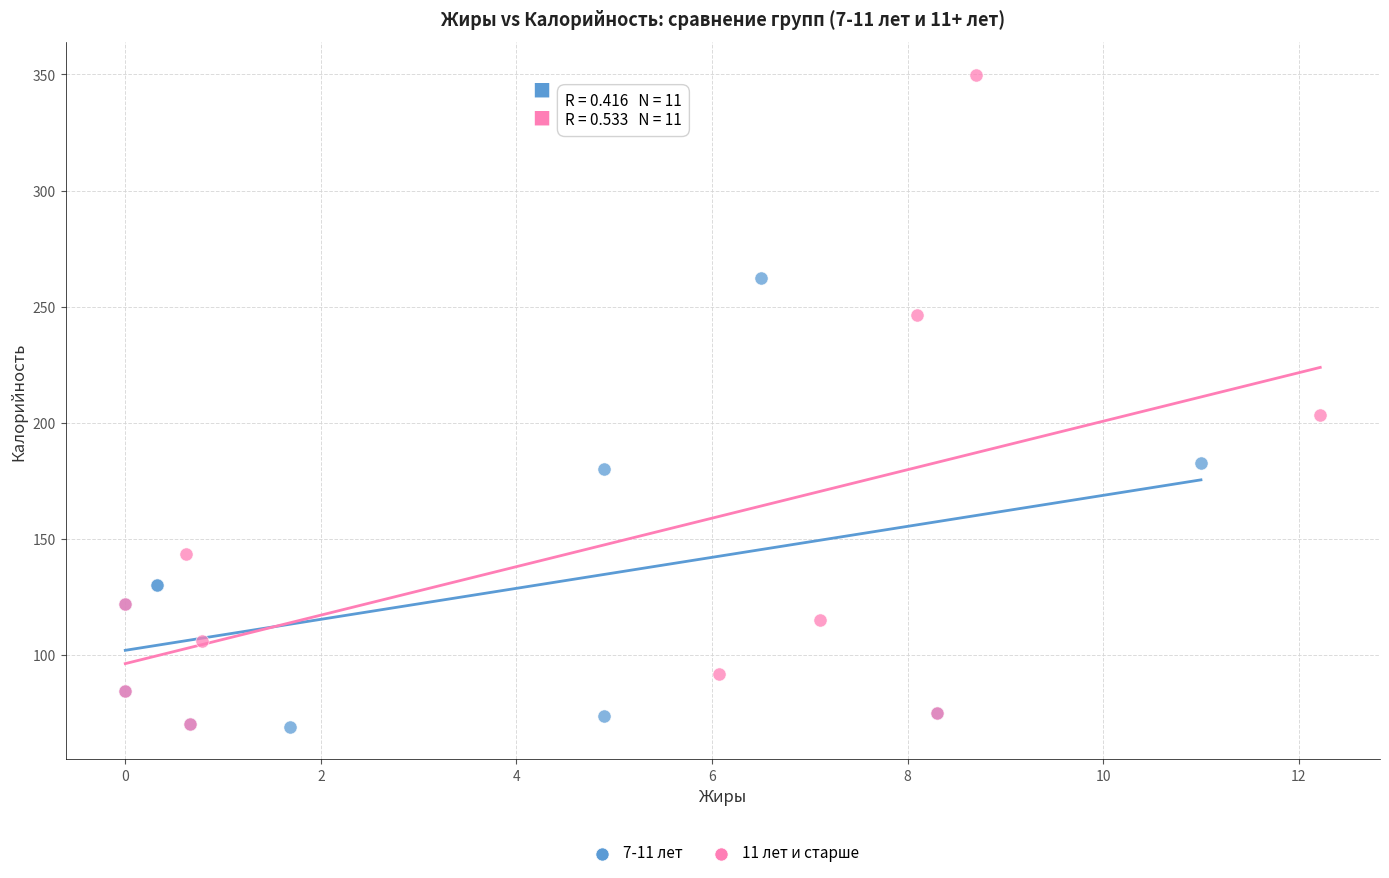

What are all the series names shown in the legend?

7-11 лет, 11 лет и старше